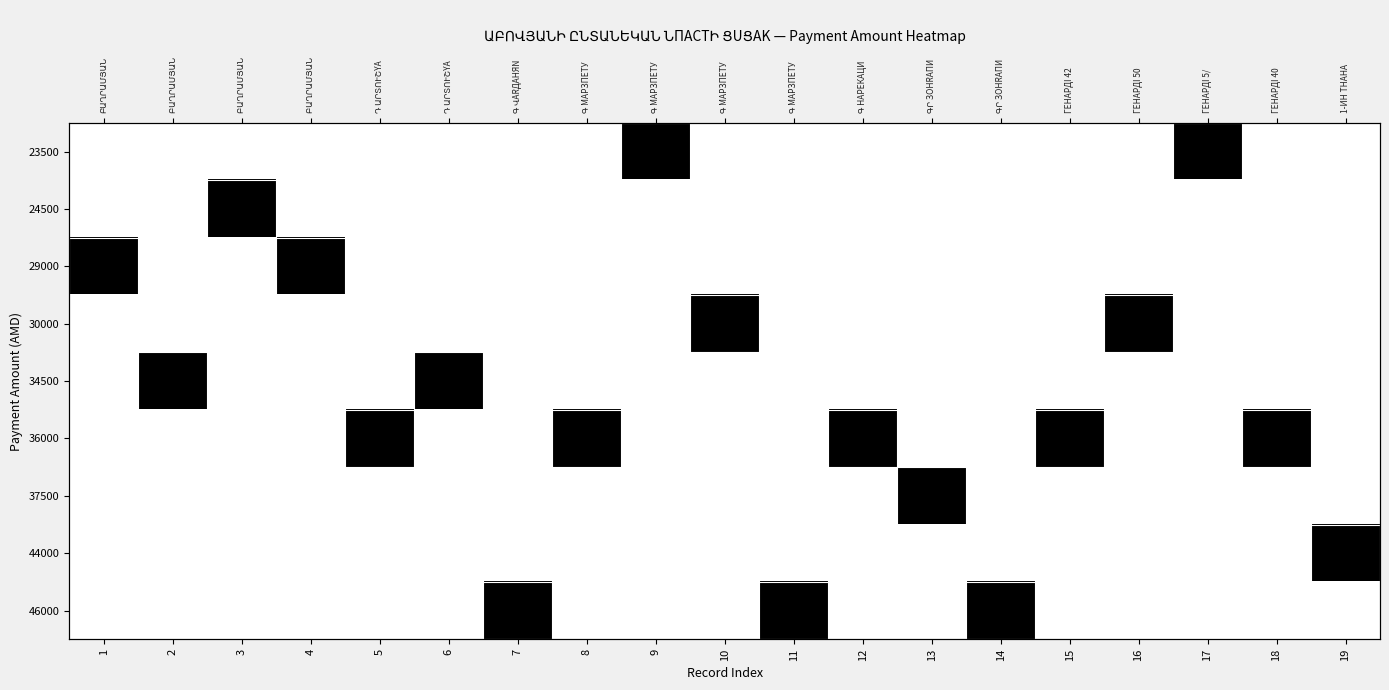

Which has a higher value, 5 or 10?

5